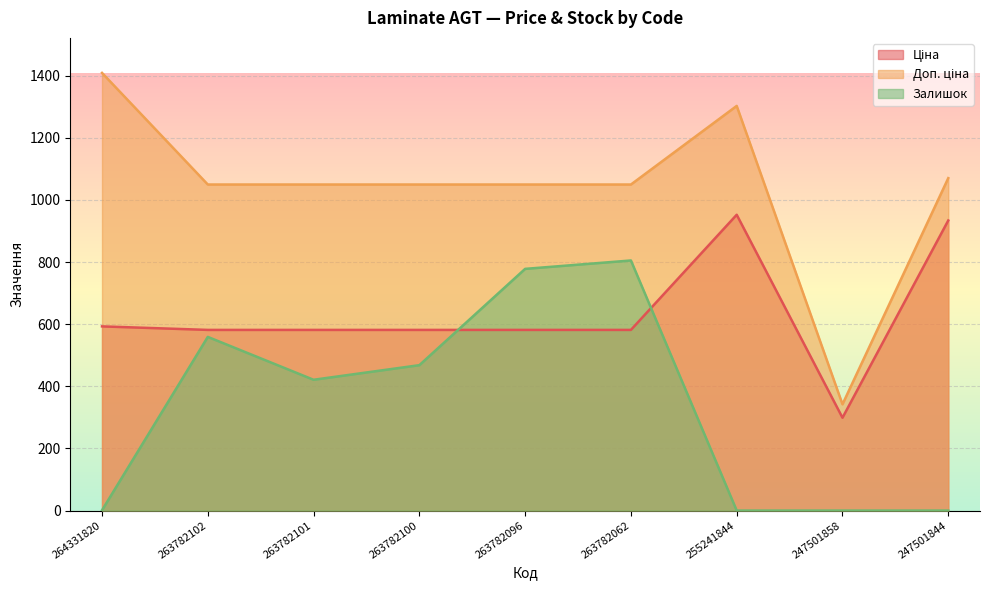

The value of Доп. ціна at 247501844 is 1070.0. True or false?

True